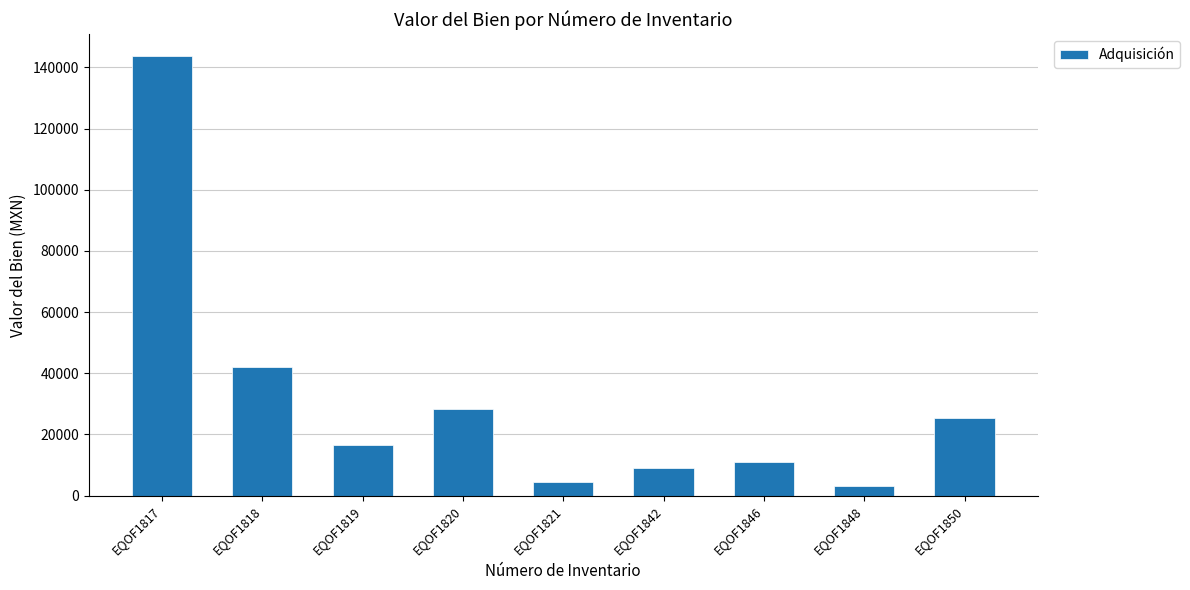

What is the average value?

31481.1